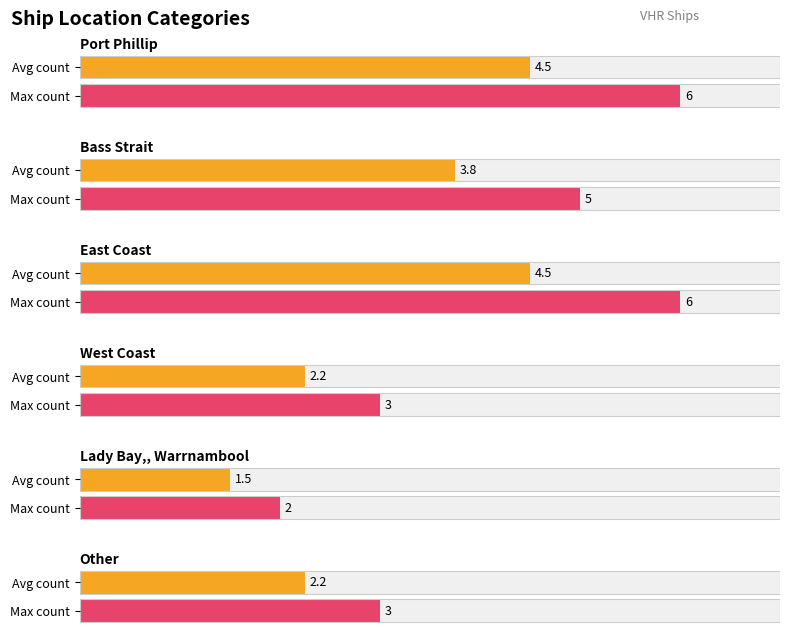

The chart shows a value of 6 at Port Phillip. True or false?

True